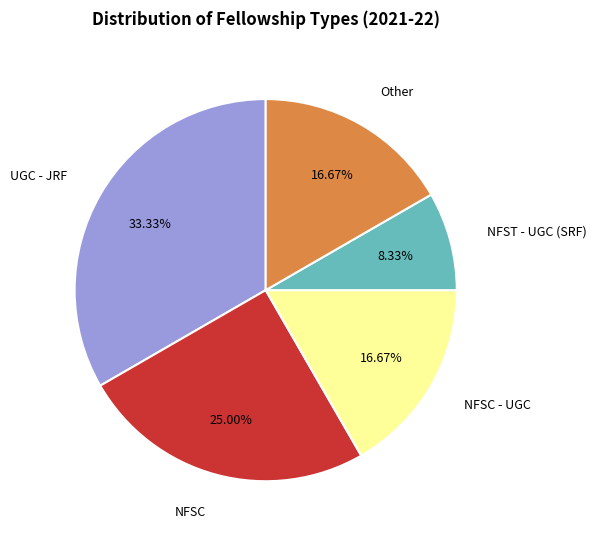

To the nearest percent, what percentage of the pie is NFSC - UGC?

17%